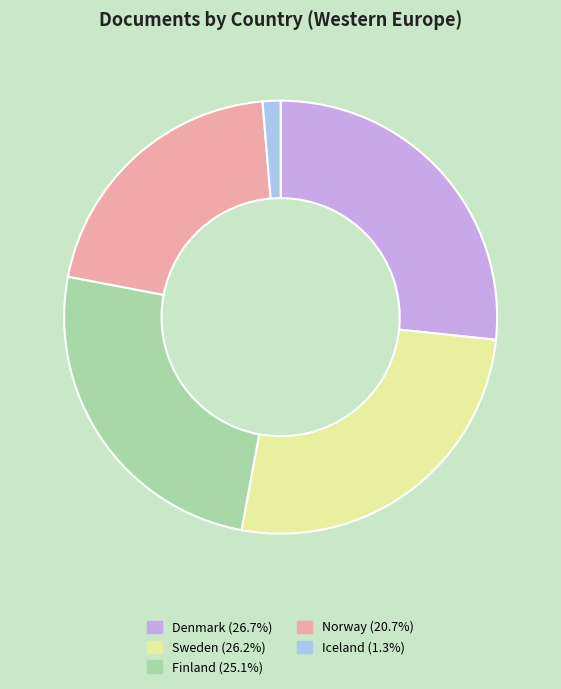

Is there any slice that represents more than half of the pie?

No